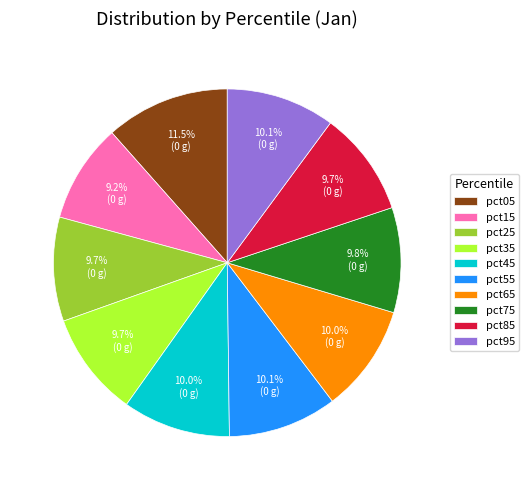

To the nearest percent, what percentage of the pie is pct35?

10%